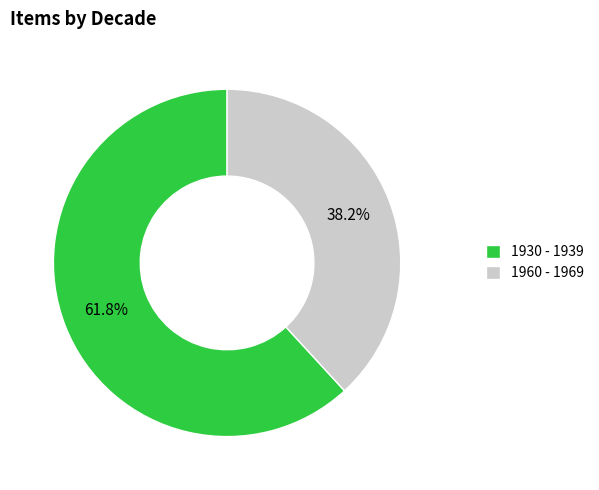

Combined, do 1930 - 1939 and 1960 - 1969 account for over 50%?

Yes